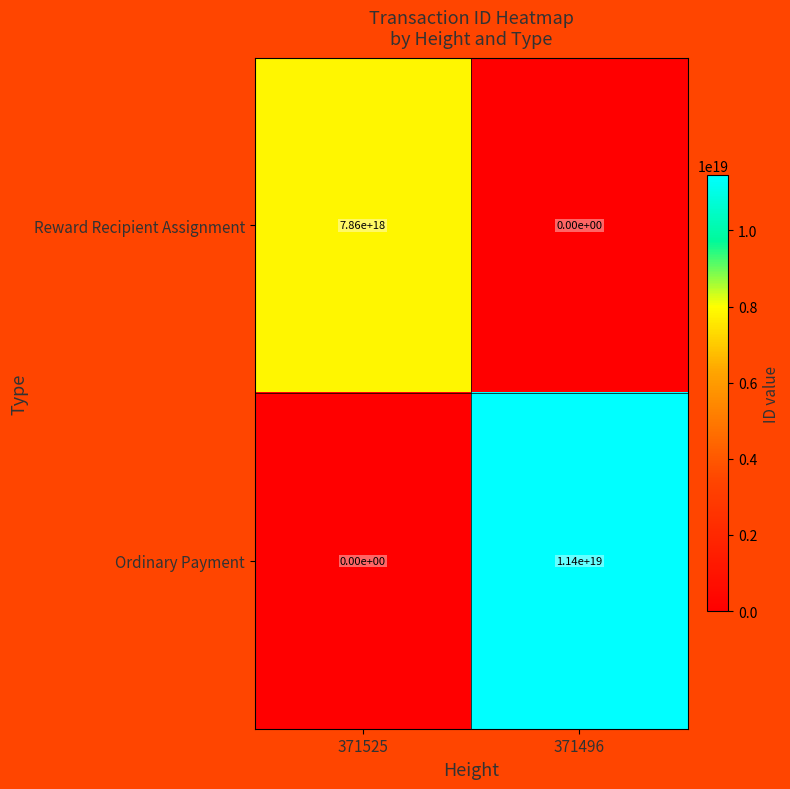

Between 371525 and 371496, which series saw the biggest shift?

Ordinary Payment